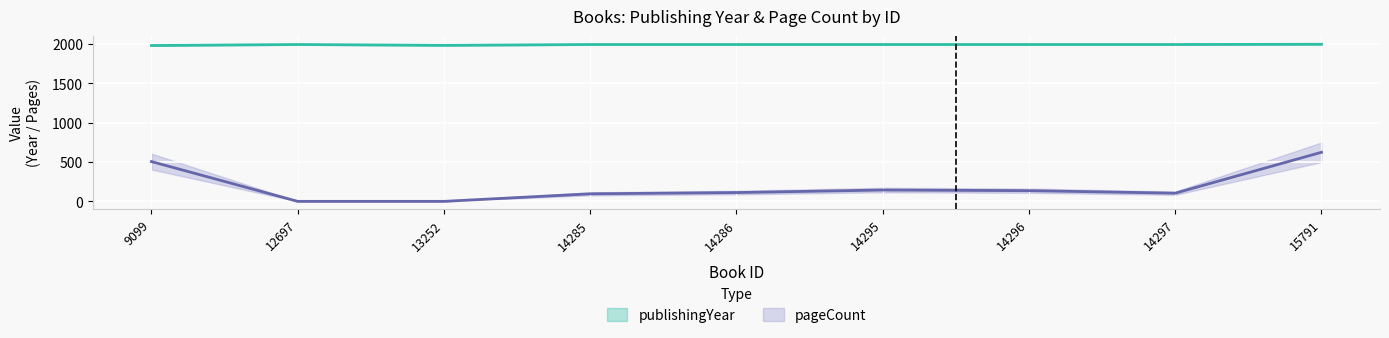

What is the value of the publishingYear point at the 6th from the left?

1994